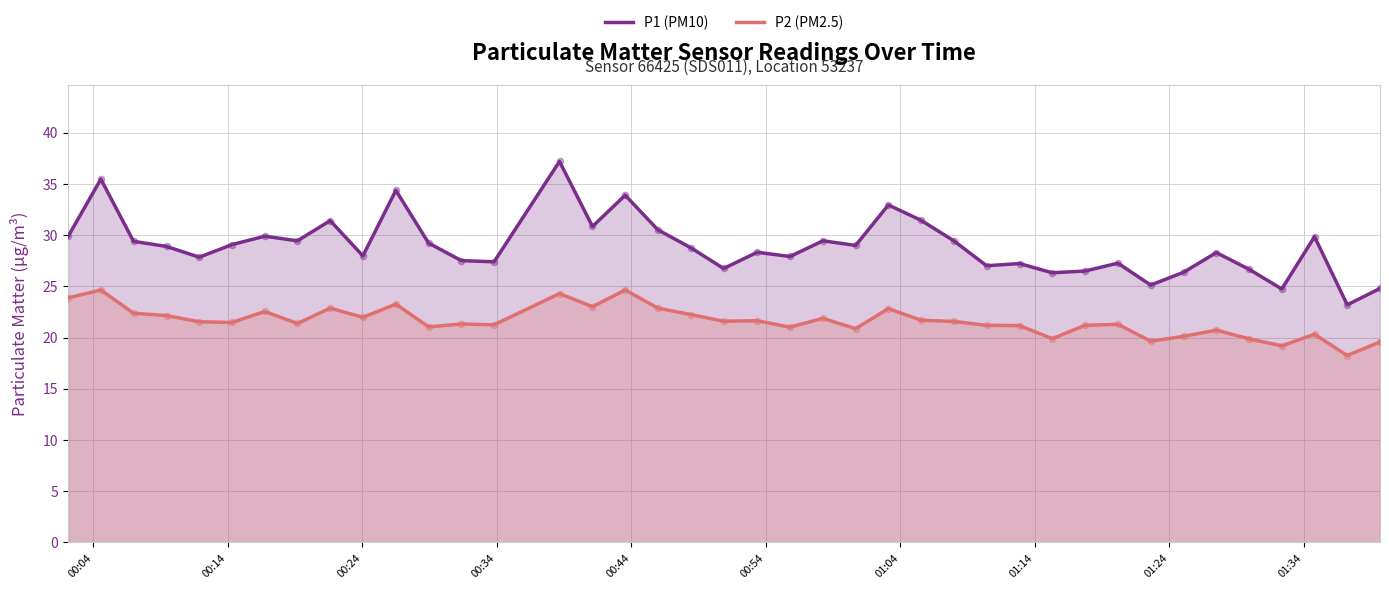

Which series reaches the minimum Y coordinate?

P2 (PM2.5)